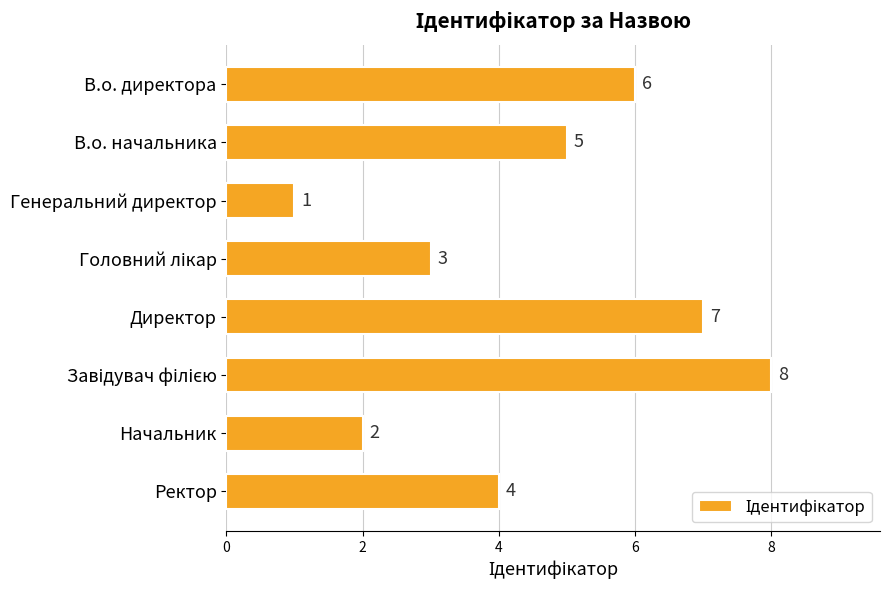

Reading top to bottom, extract all data points from this chart.

6	5	1	3	7	8	2	4